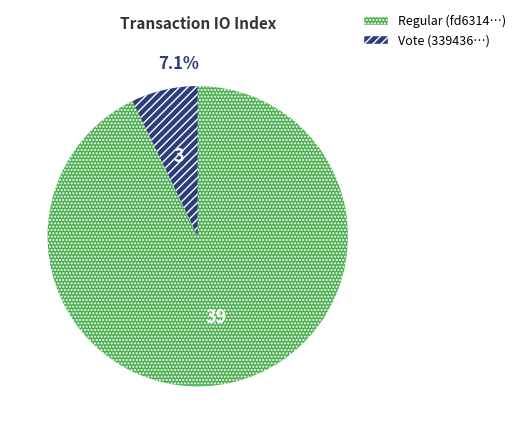

Does any single category account for the majority?

Yes